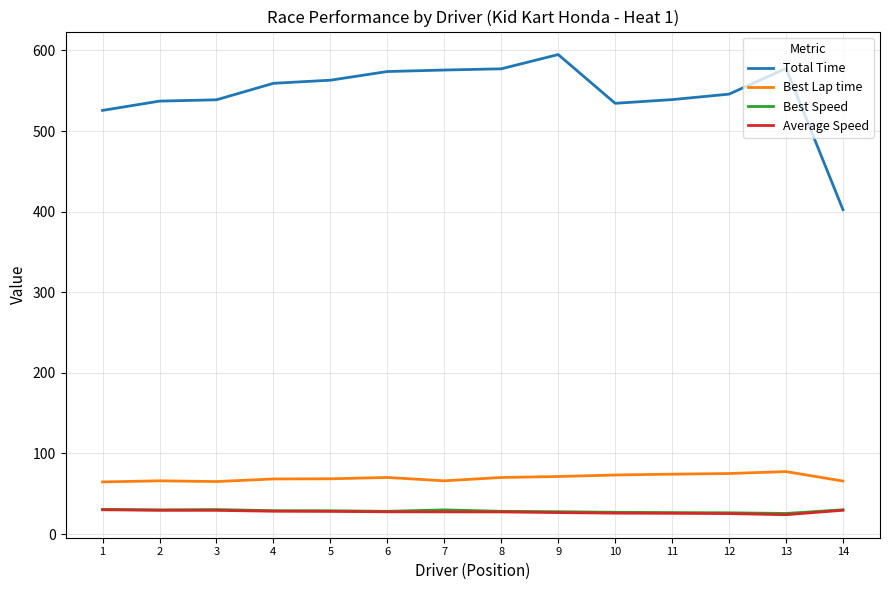

True or false: Best Lap time and Best Speed cross at least once.

False